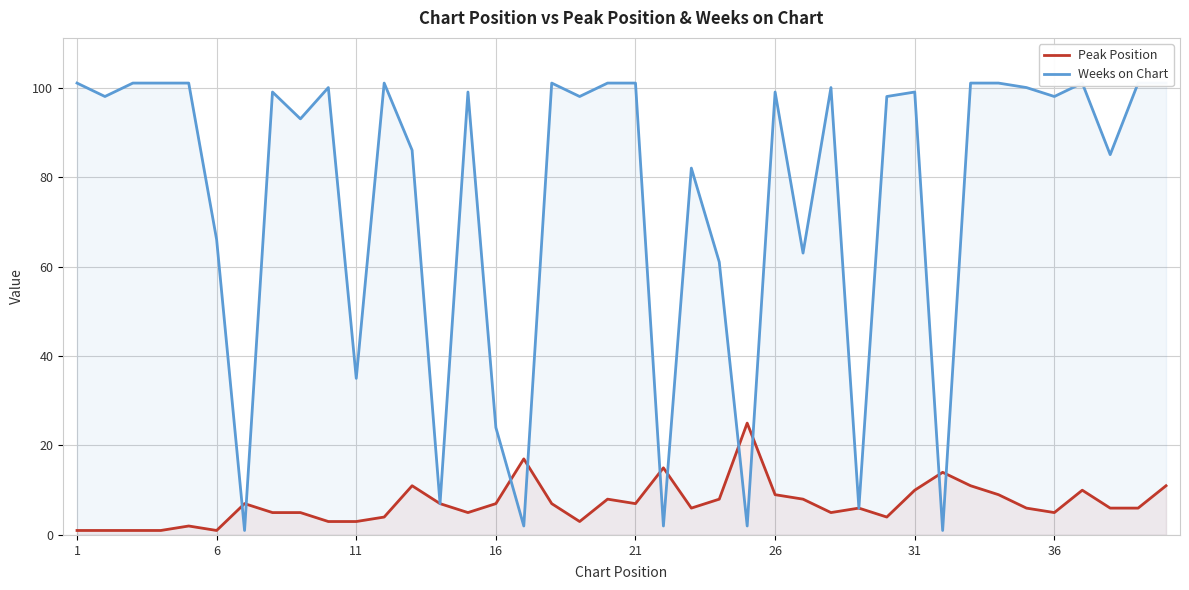

How many interior local valleys does the Peak Position series have?

8